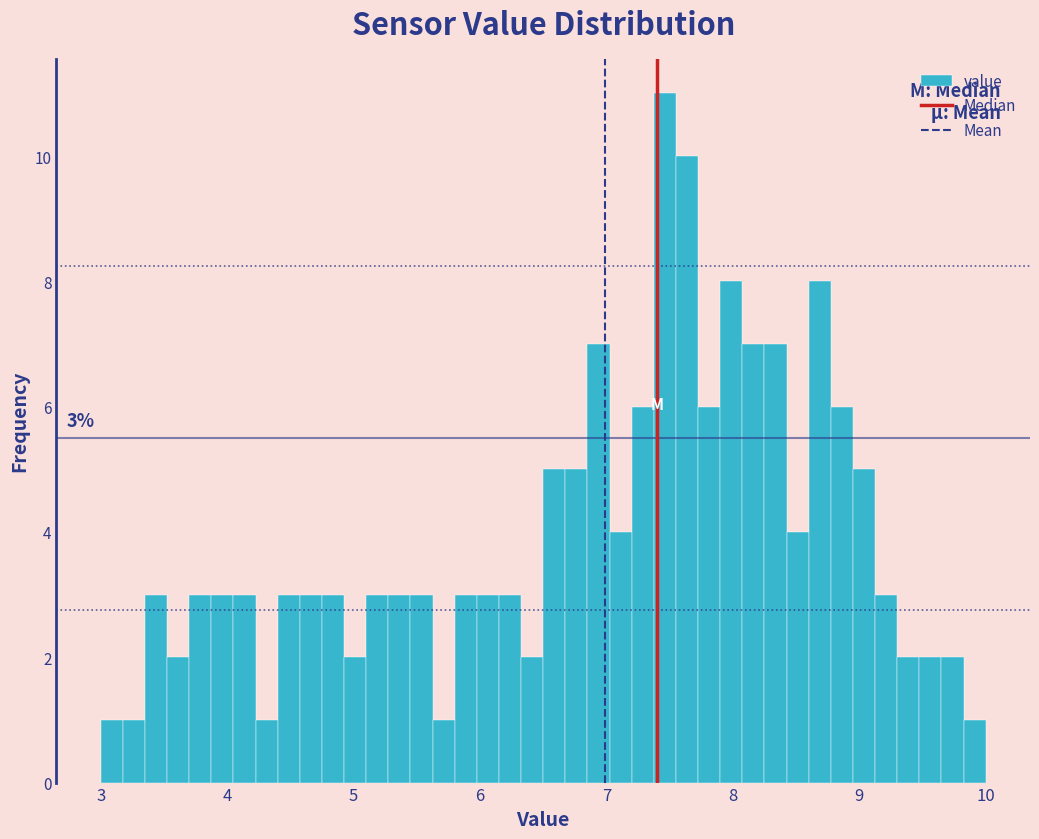

Around what value on the x-axis is the tallest bar? Give the approximate position of its centre, as read against the axis.

7.5